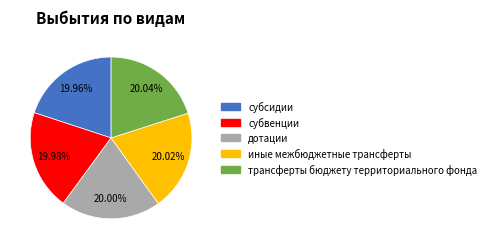

What percentage is the субвенции slice, to the nearest percent?

20%